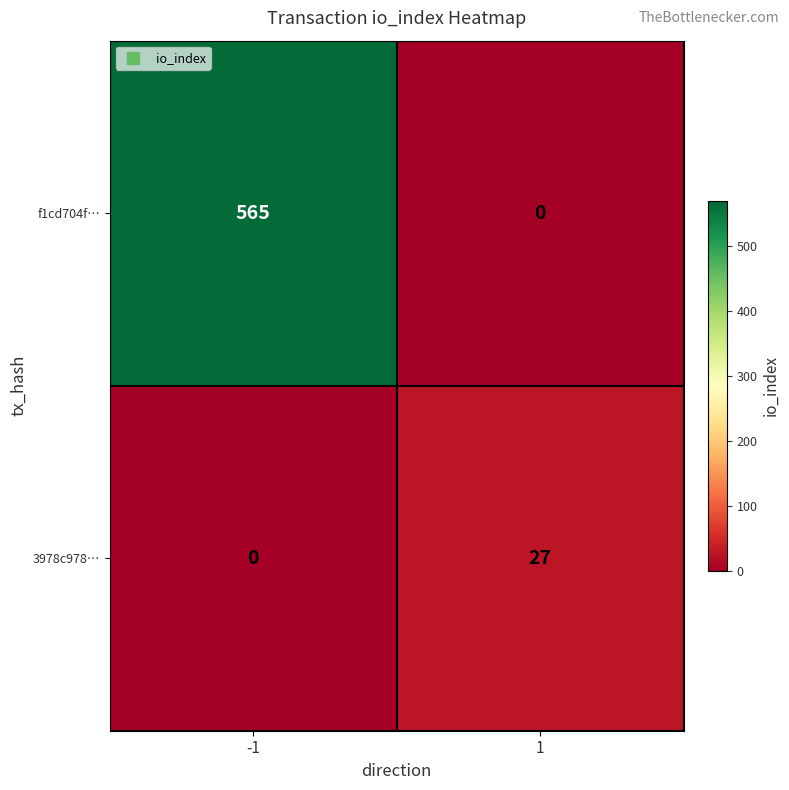

The value of 3978c978… at 1 is 15. True or false?

False